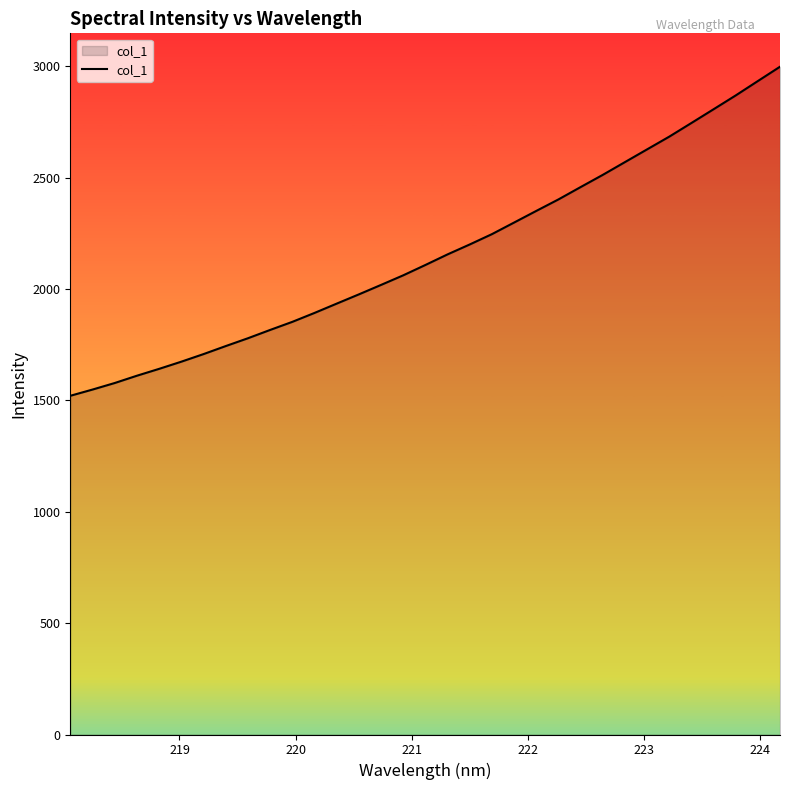

What is the greatest value displayed?

2998.0